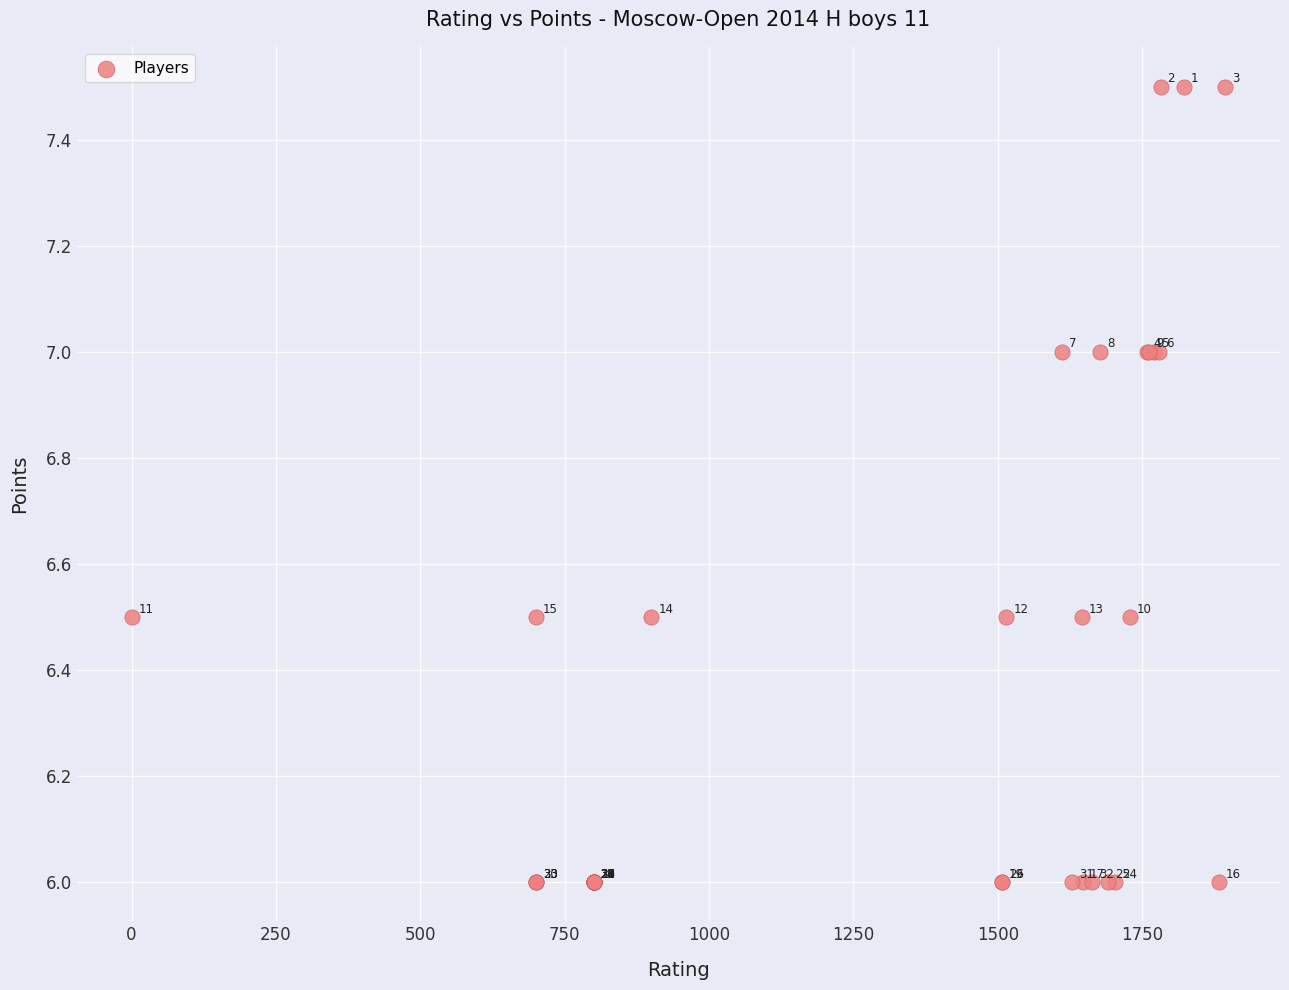

What Y value in the scatter plot is closest to 6?

6.0